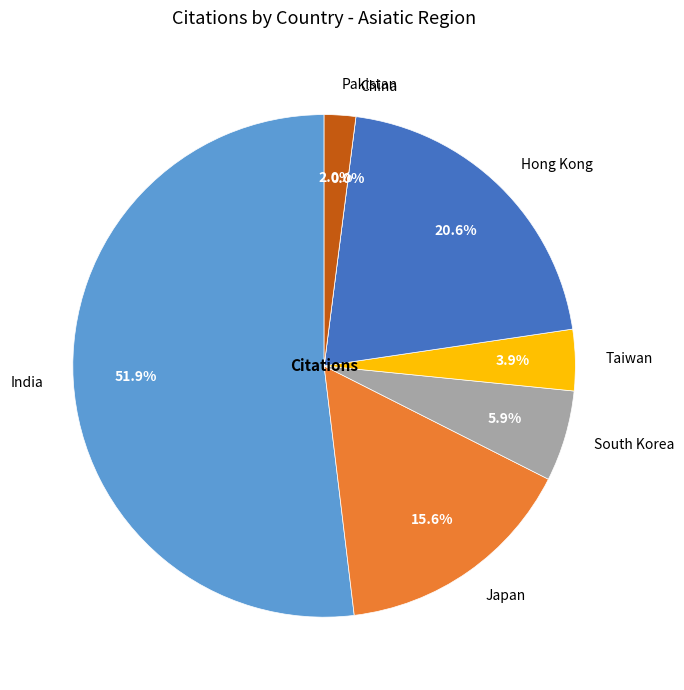

To the nearest percent, what portion does South Korea represent?

6%